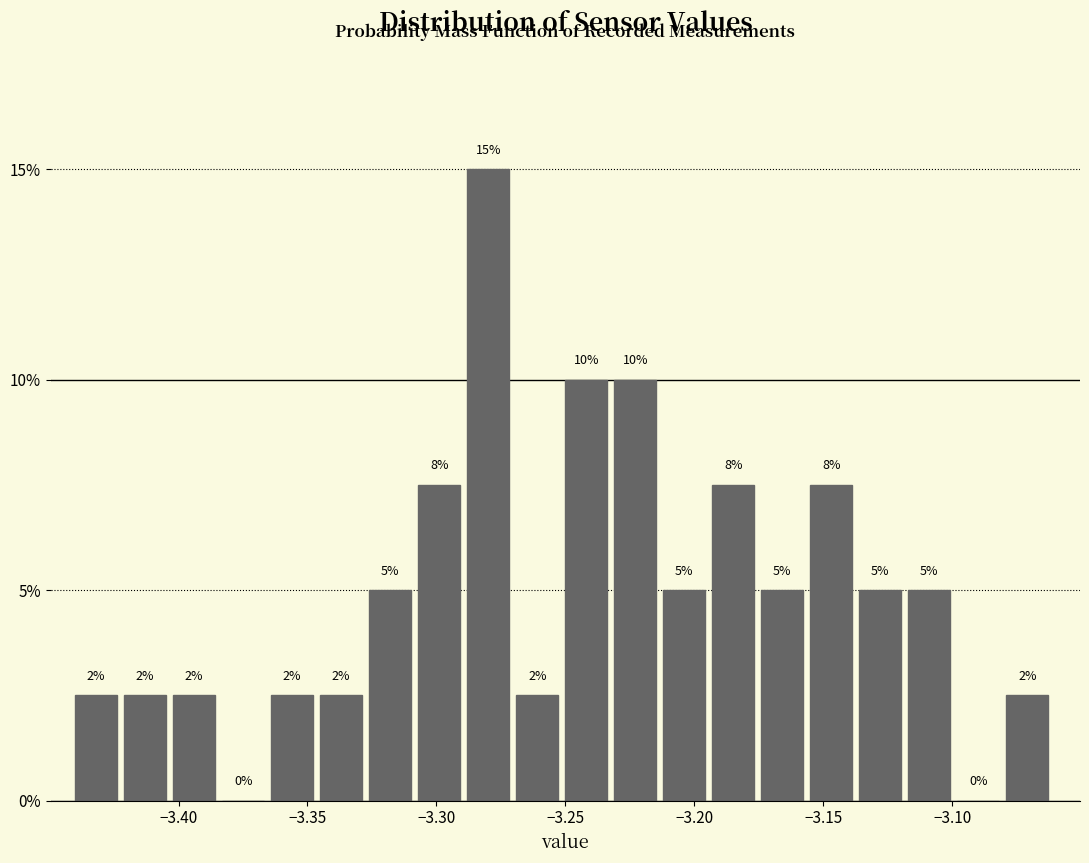

Read against the x-axis, roughly where is the centre of the tallest bar?

-3.280